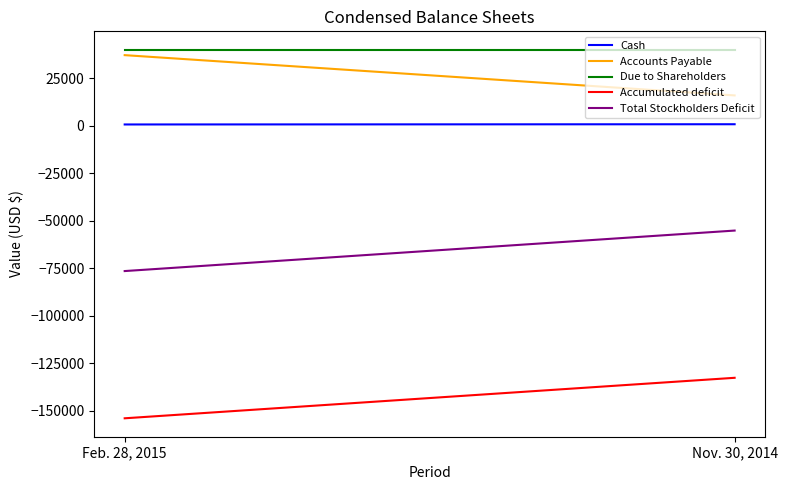

Reading right to left, extract all data points from this chart.

Cash: 794	675
Accounts Payable: 15969	37166
Due to Shareholders: 39999	39999
Accumulated deficit: -132674	-153990
Total Stockholders Deficit: -55174	-76490